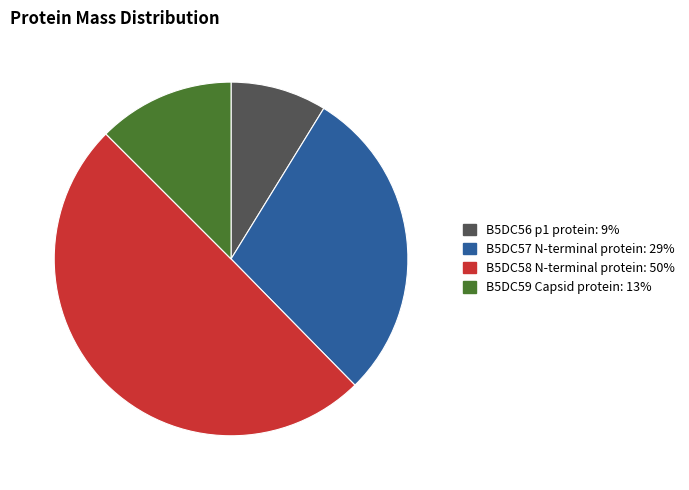

Is the sum of B5DC59 Capsid protein: 13% and B5DC56 p1 protein: 9% greater than half?

No